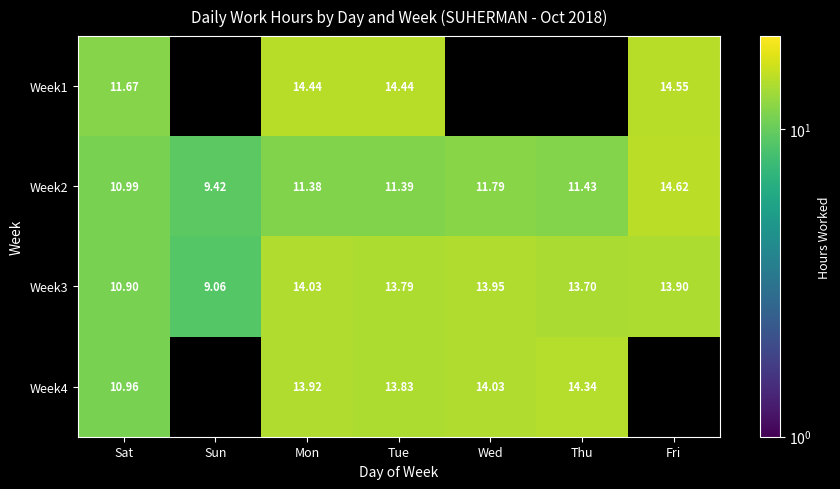

Is it true that Week4 equals 14.3 at Thu?

True